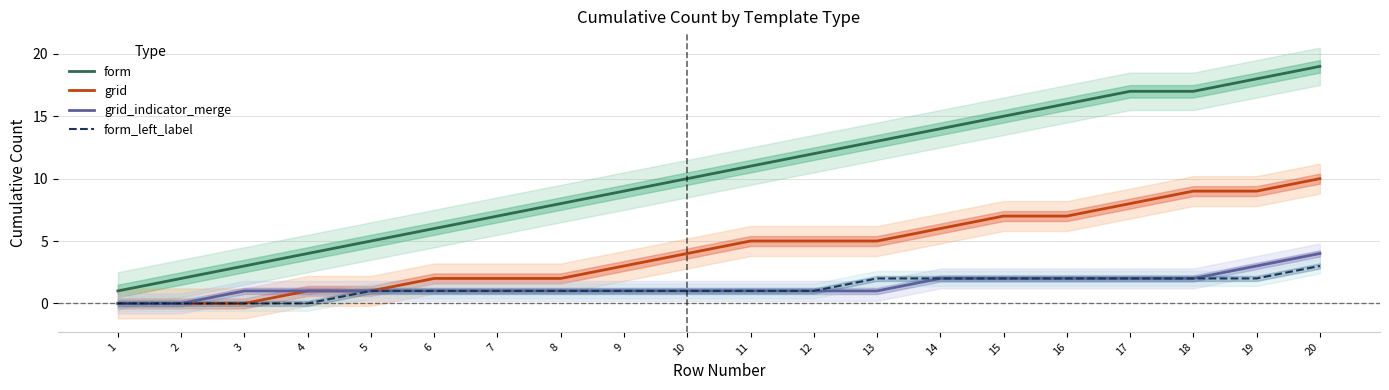

The value of form_left_label at 20 is 5. True or false?

False